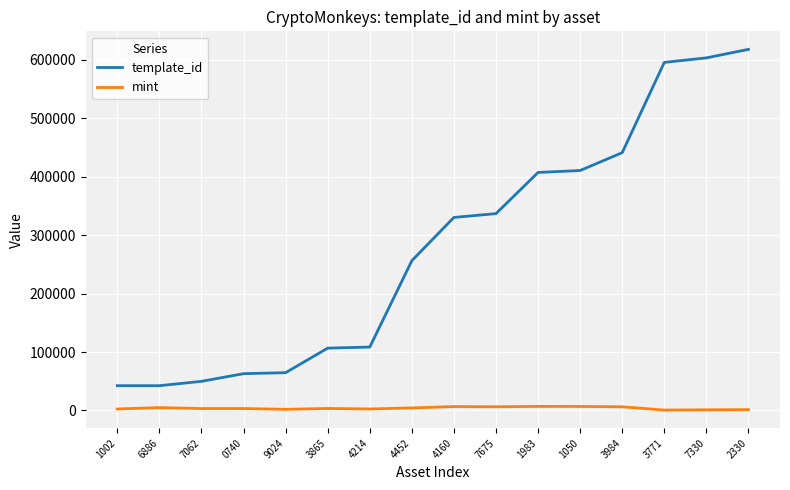

The value of template_id at 3771 is 595229. True or false?

True